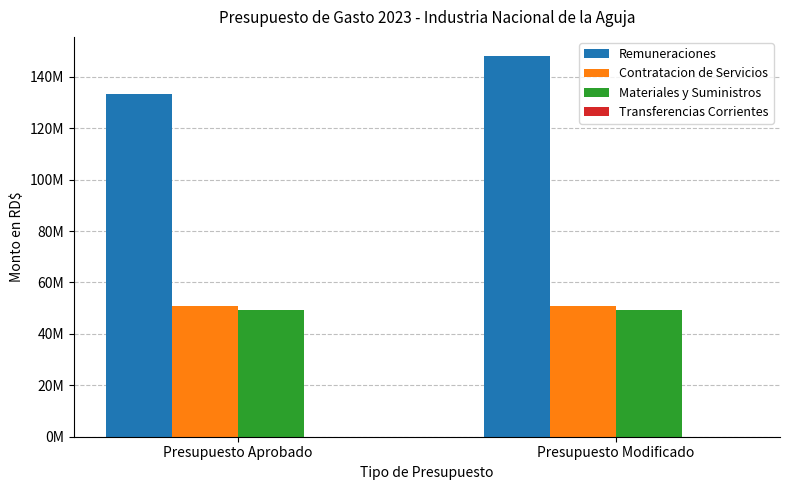

Rank the series at Presupuesto Aprobado from lowest to highest value.

Materiales y Suministros, Contratacion de Servicios, Remuneraciones